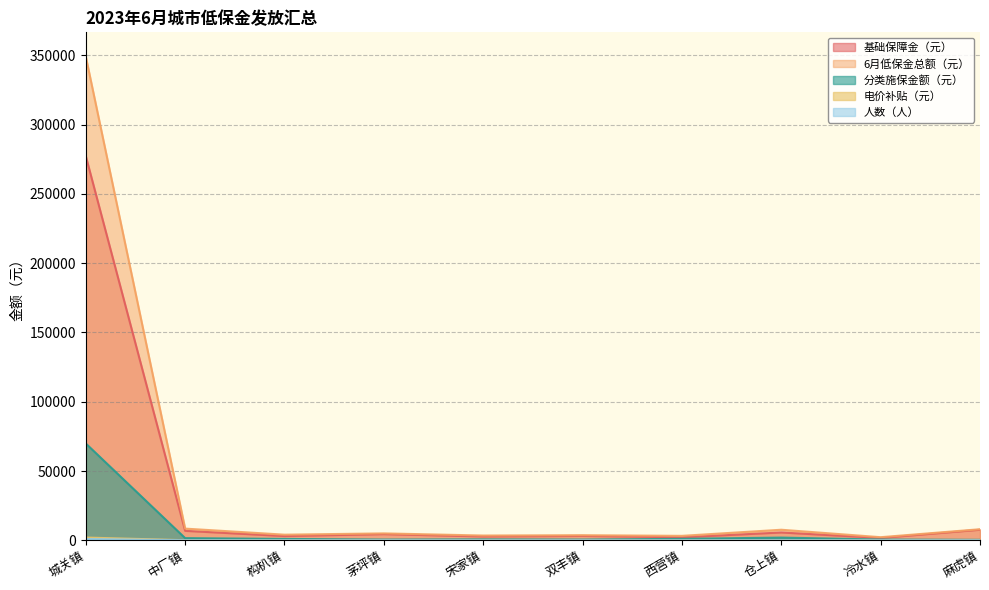

What are all the series names shown in the legend?

基础保障金（元）, 6月低保金总额（元）, 分类施保金额（元）, 电价补贴（元）, 人数（人）